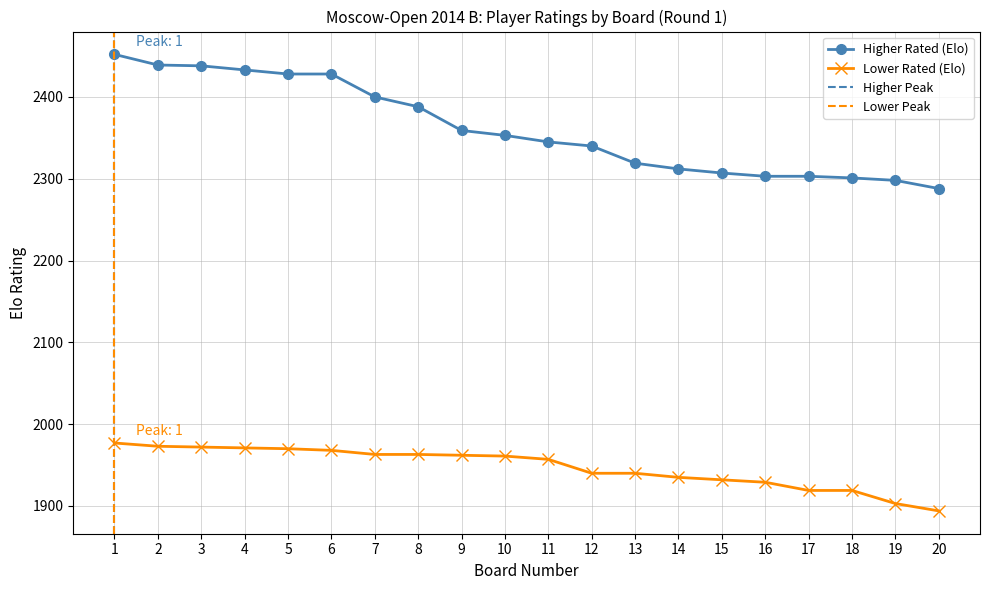

Which series has the largest range (max minus min)?

Higher Rated (Elo)